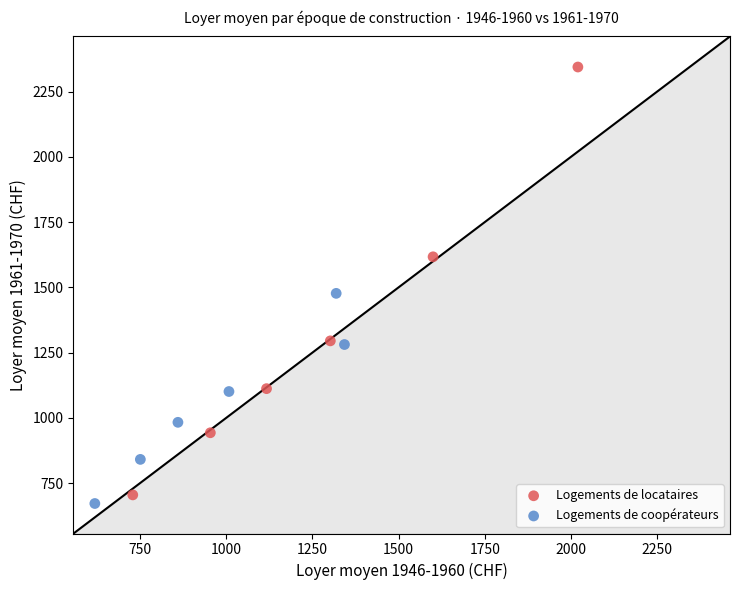

Which series reaches the maximum Y coordinate?

Logements de locataires